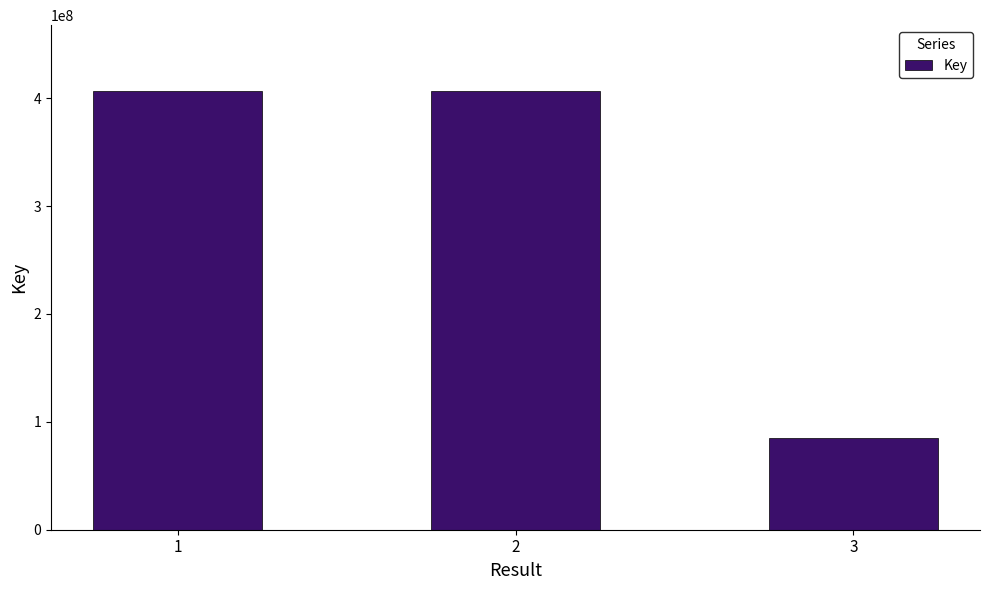

What is the ratio of the value at 2 to the value at 1?

1.0